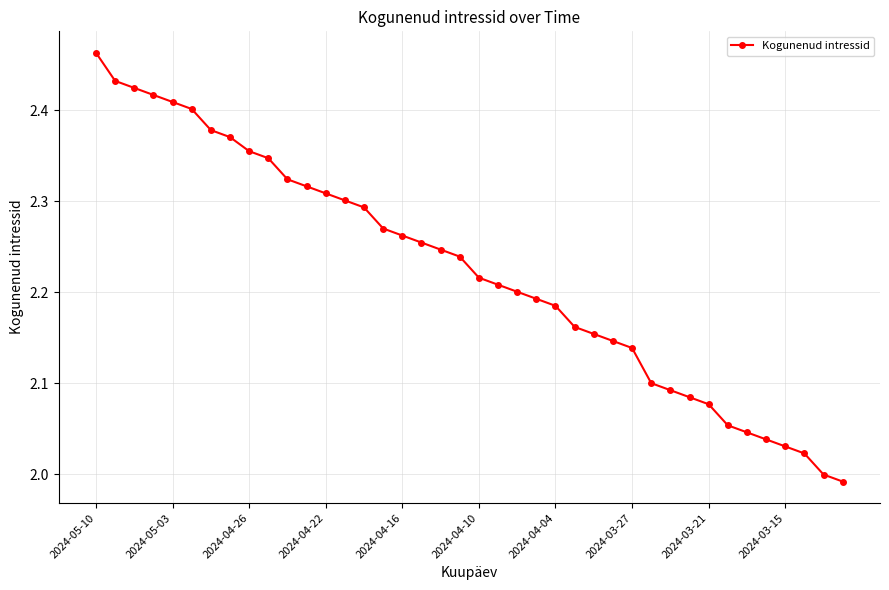

What is the sum of all values?

89.0